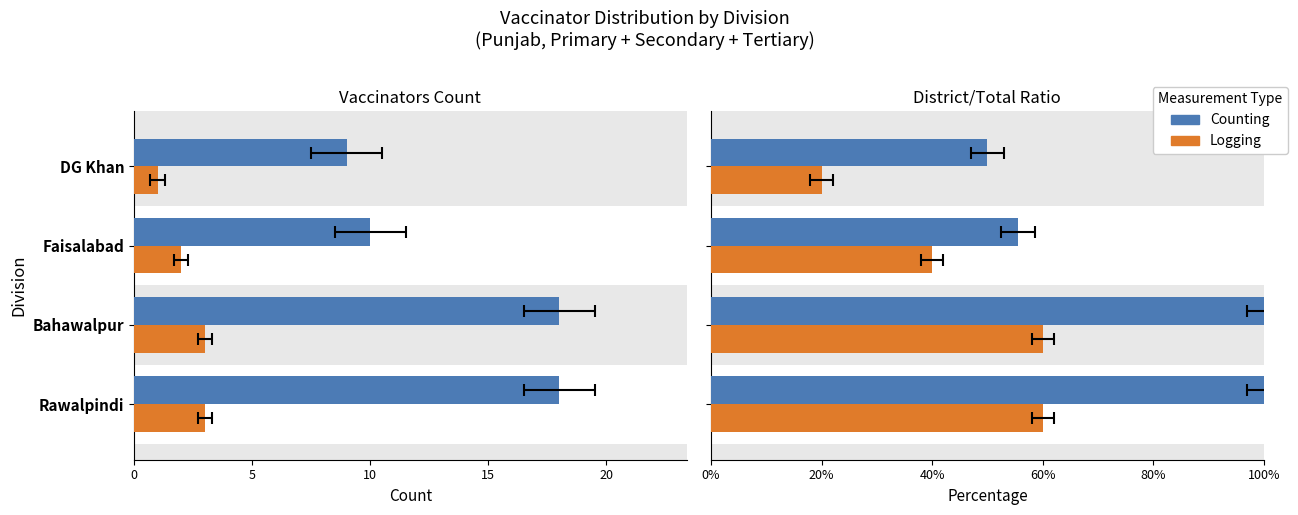

What is the average value of the Logging series?

0.4